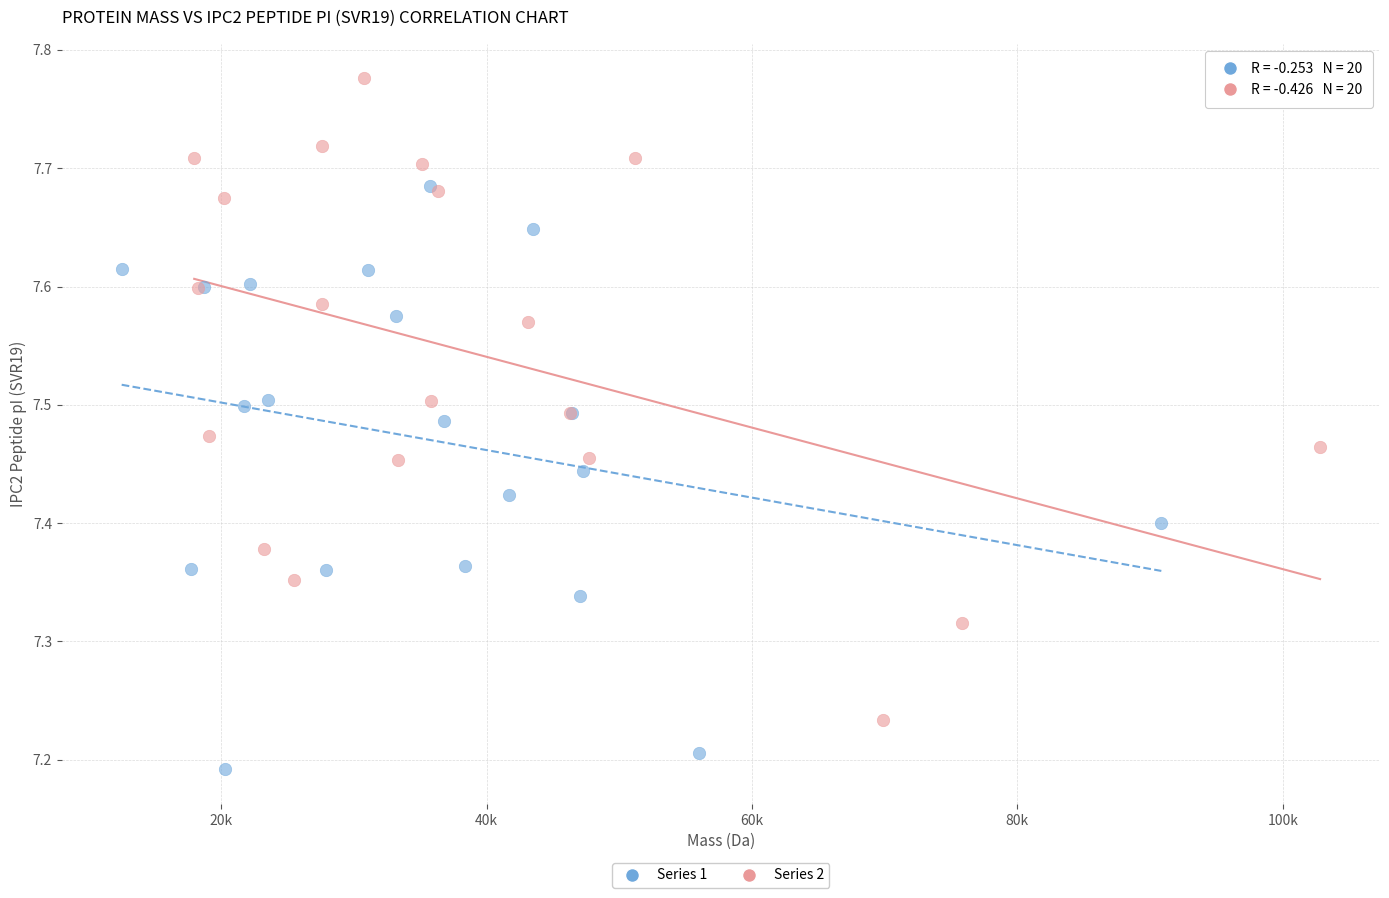

Which series has the widest spread of Y values?

Series 2